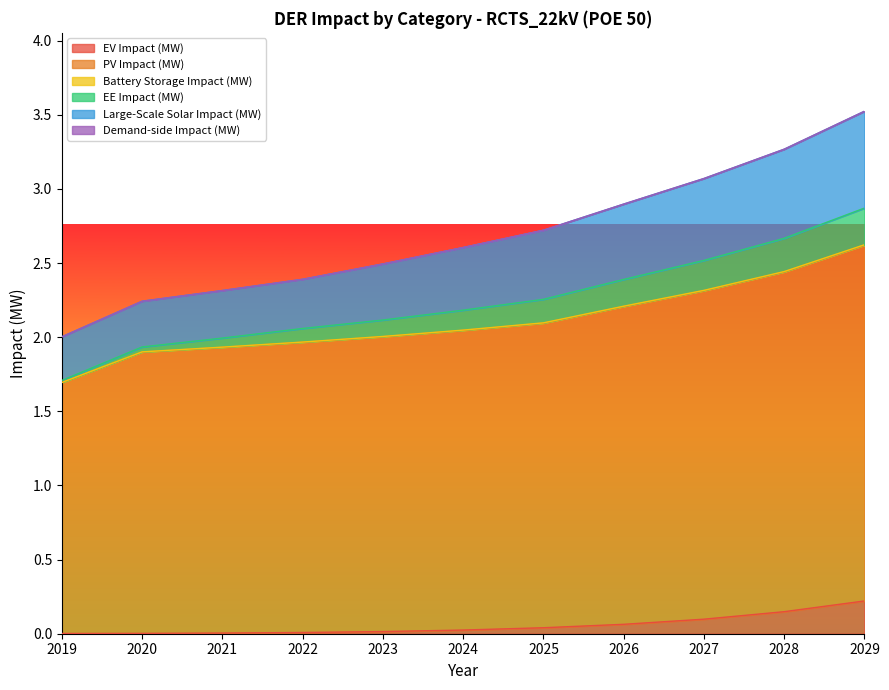

Is the value of EV Impact (MW) at 2019 greater than the value of PV Impact (MW) at 2019?

No